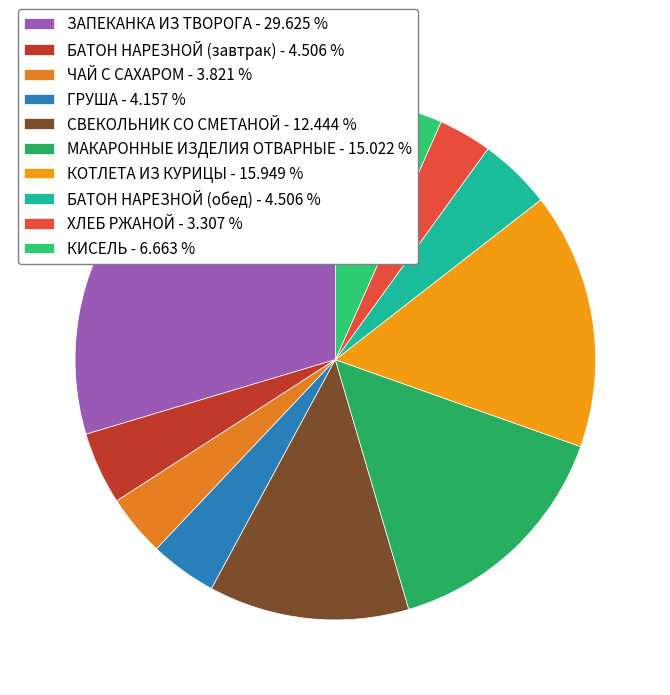

How many slices are in this pie chart?

10